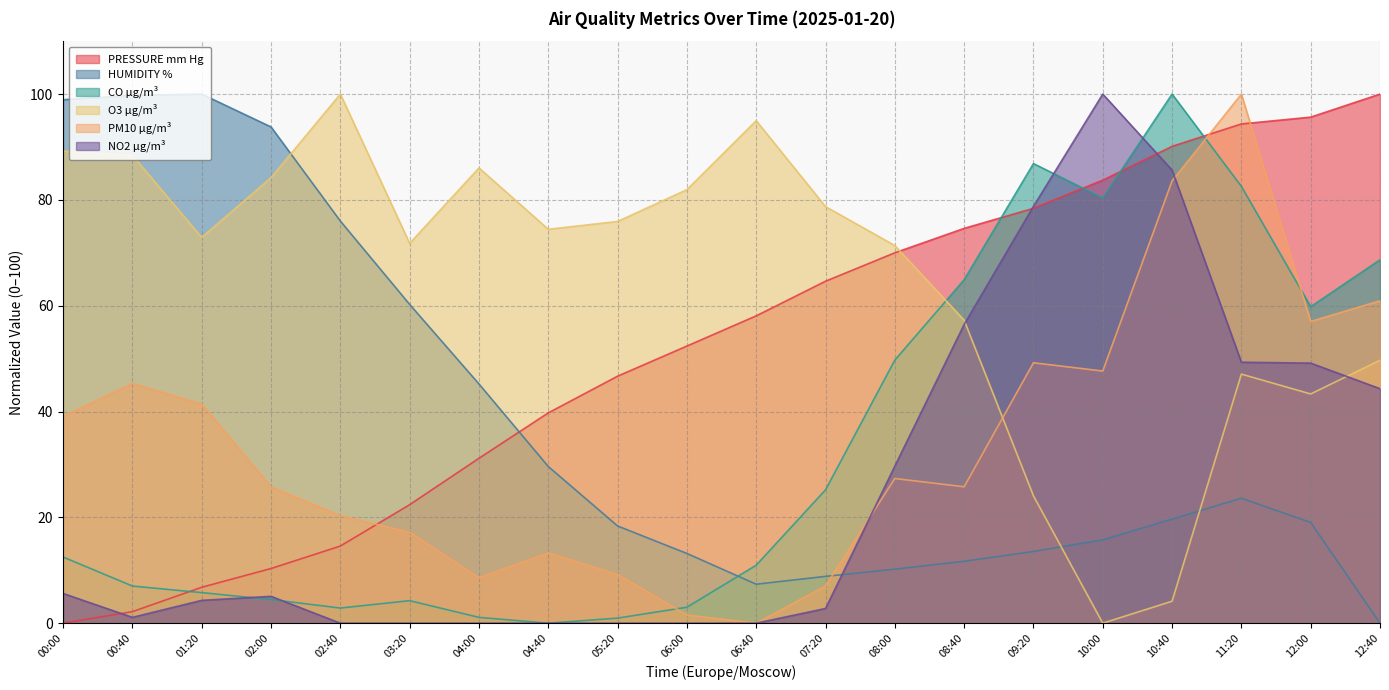

Between 06:40 and 10:00, which is larger?

10:00